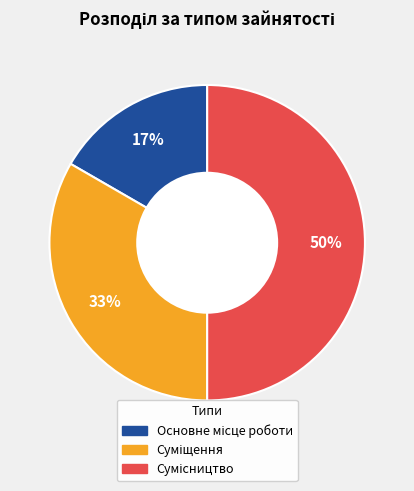

To the nearest percent, what is the average slice percentage?

33%